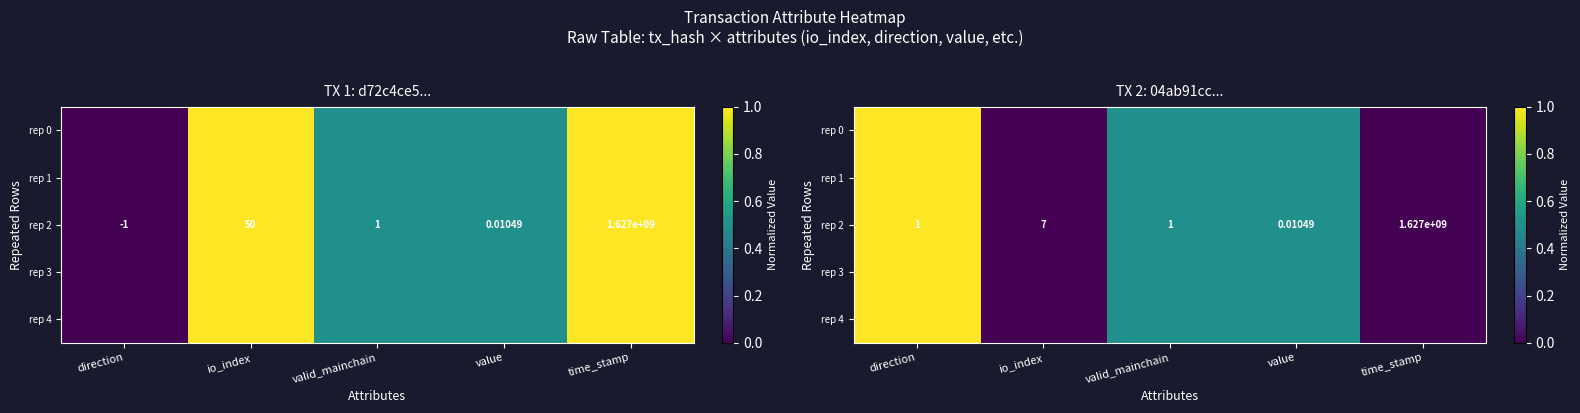

Which has a higher value, io_index or value?

value